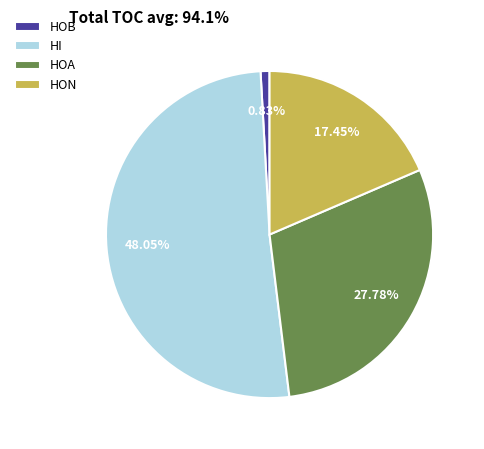

Rank the categories by value from lowest to highest.

HOB, HON, HOA, HI